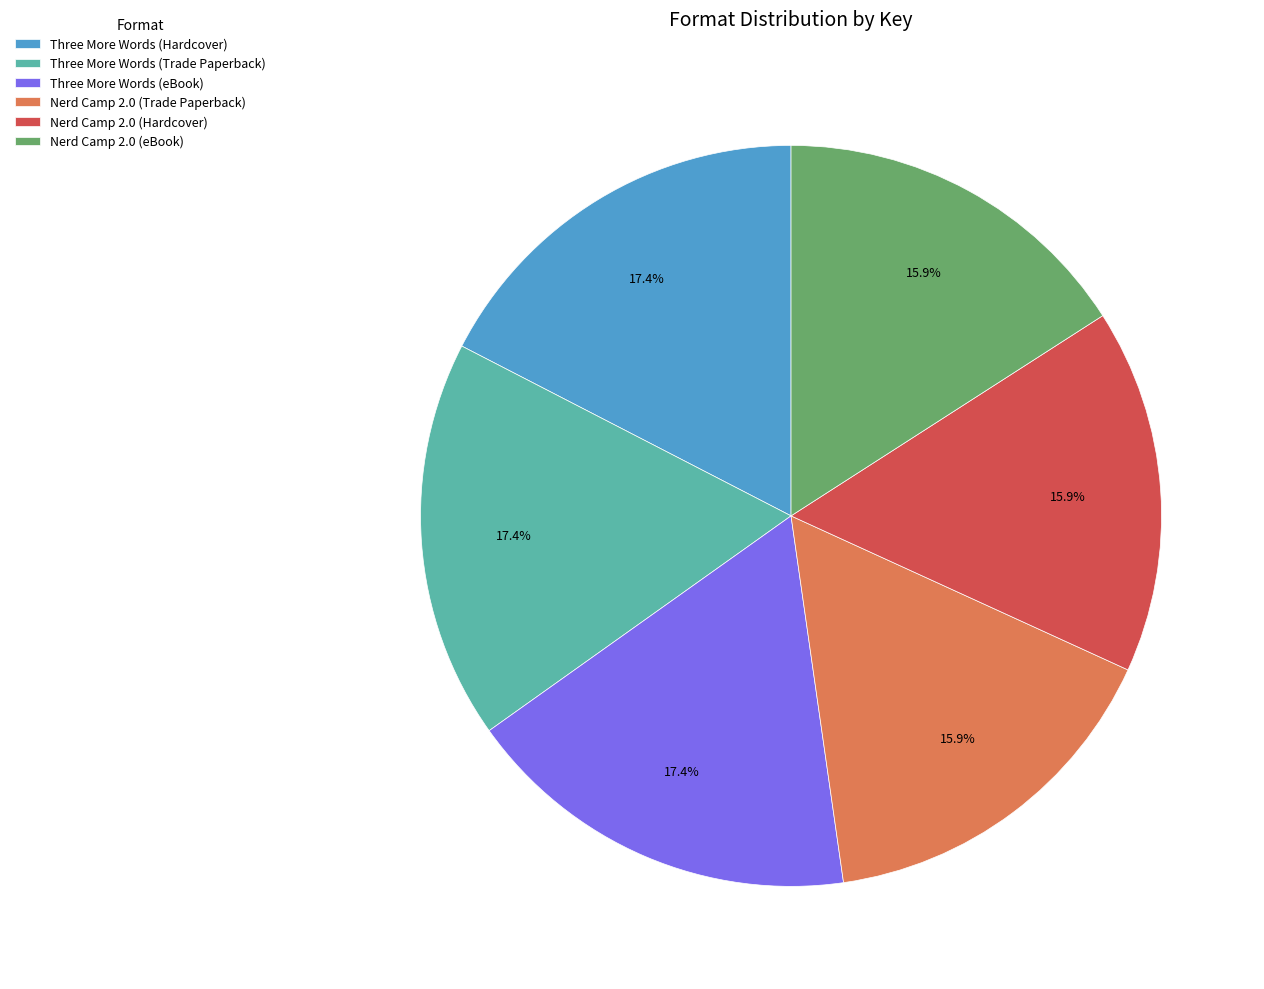

Approximately how many times larger is the value at Three More Words (eBook) compared to Three More Words (Trade Paperback)?

1.0